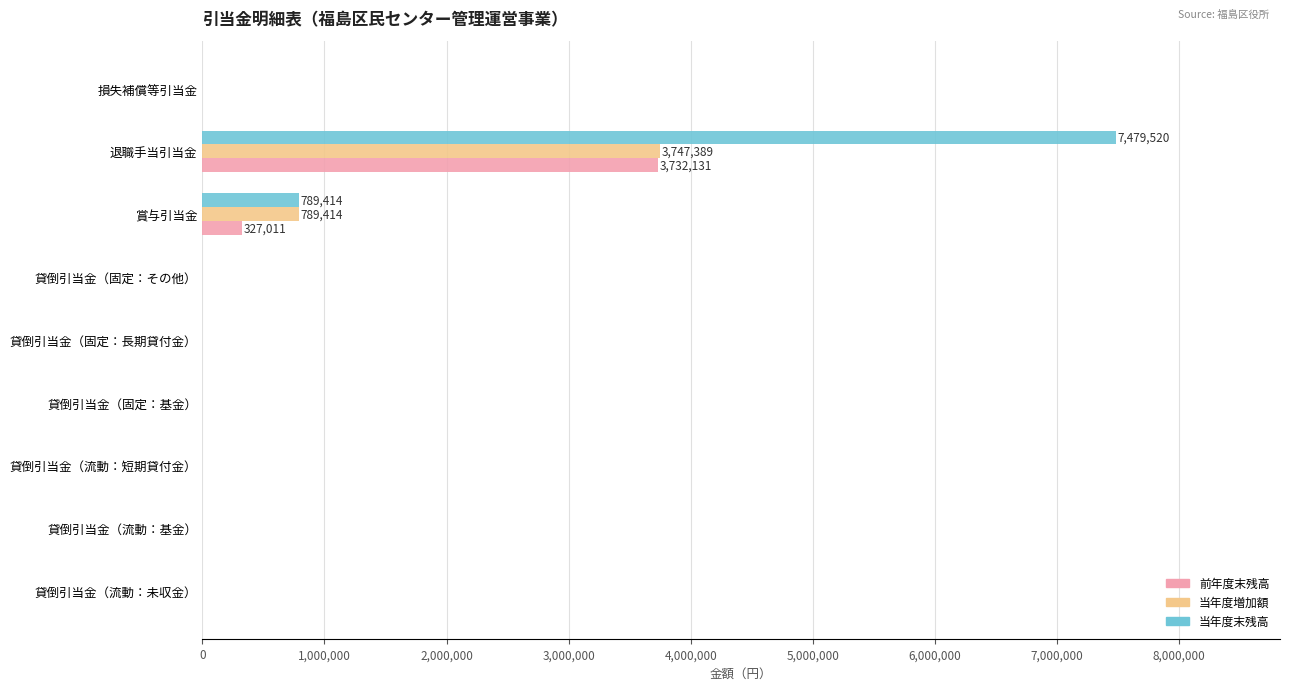

Which series has the largest total across all categories?

当年度末残高